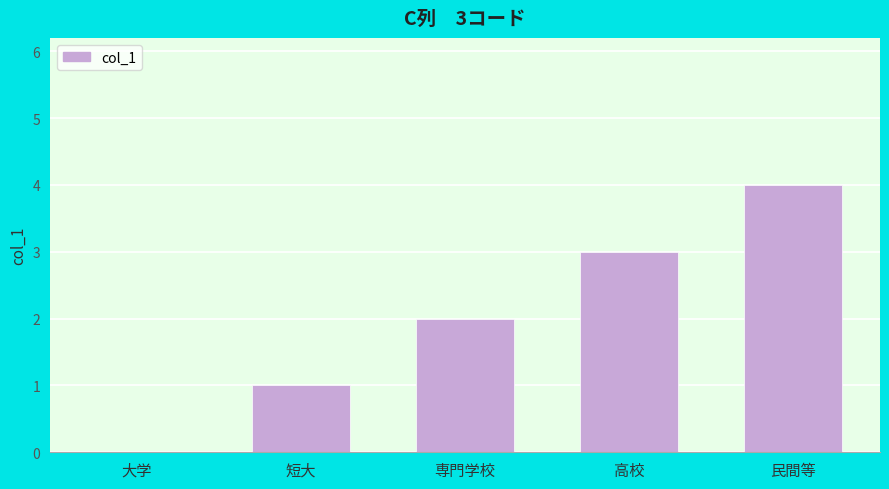

Reading right to left, list all the values displayed in this chart.

民間等=4	高校=3	専門学校=2	短大=1	大学=0